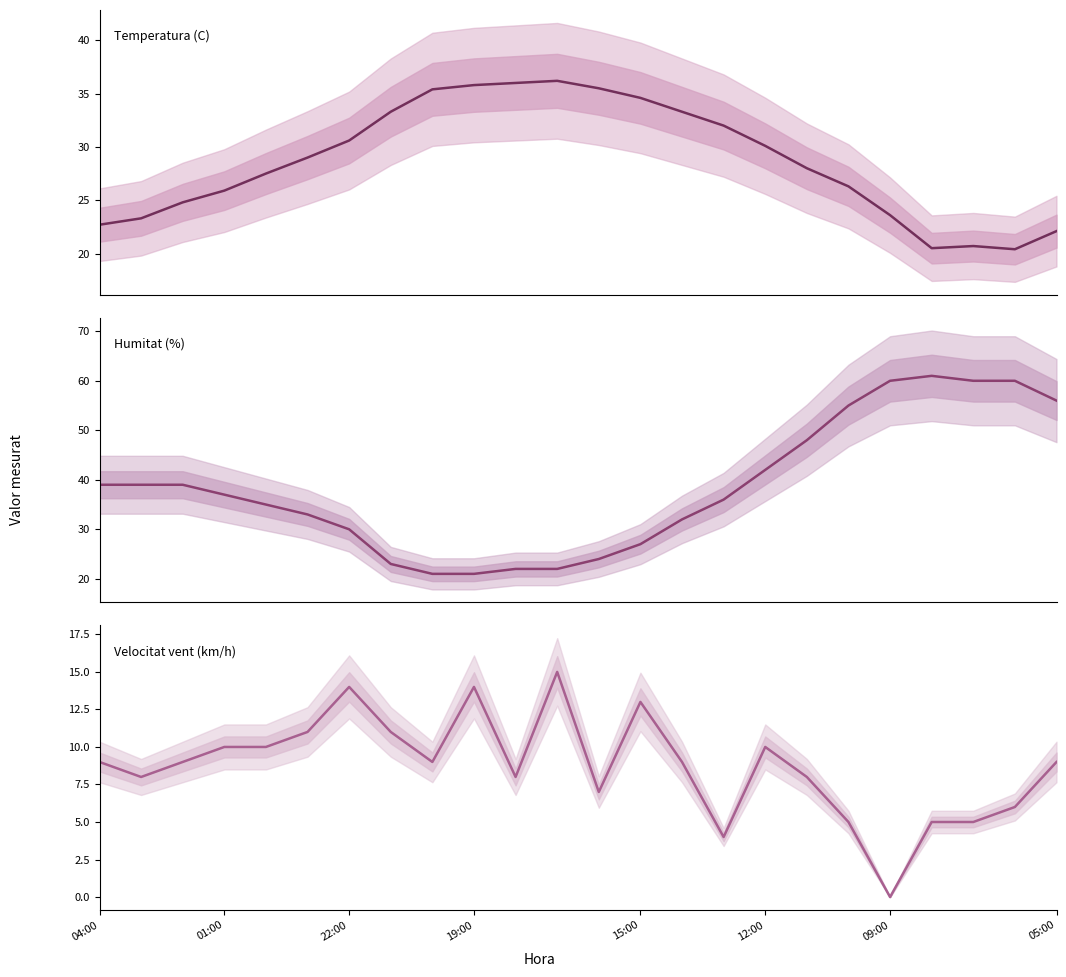

Is it true that Velocitat vent (km/h) equals 4.5 at 15:00?

False